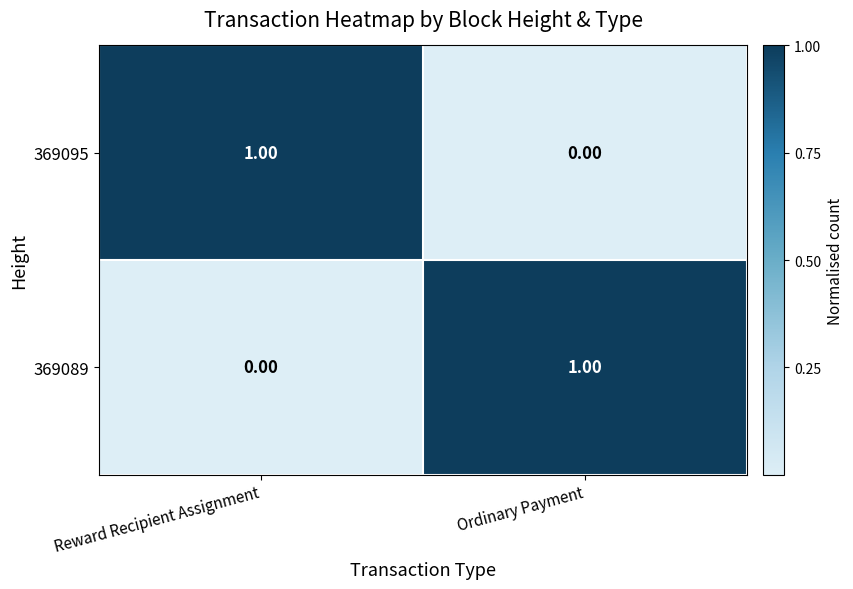

Where is 369089 nearest to the value 0?

Reward Recipient Assignment